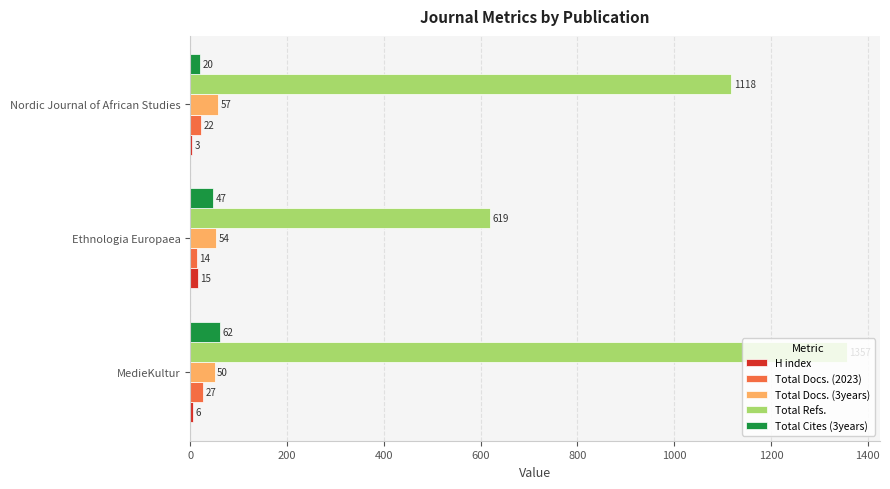

How many series are shown in this chart?

5